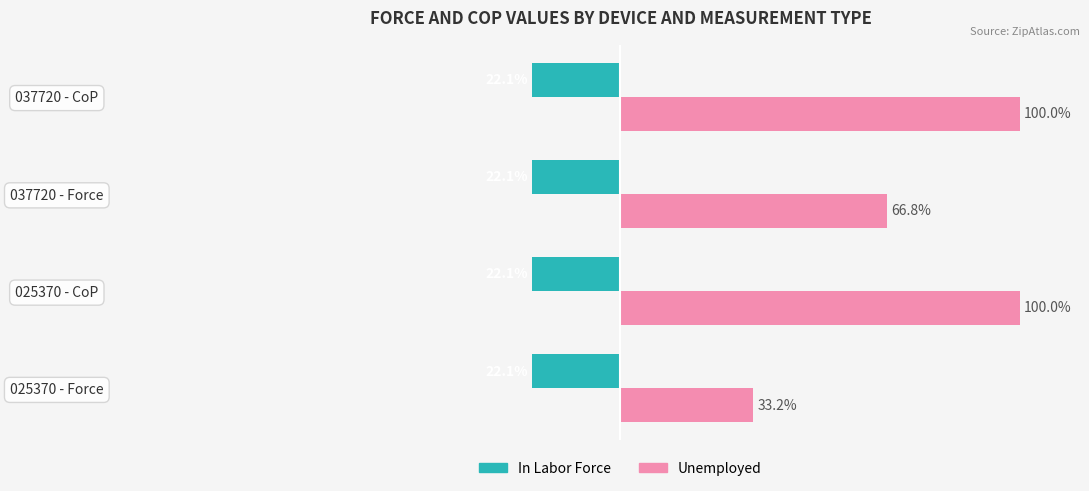

At which label is Unemployed closest to 66?

037720 - Force